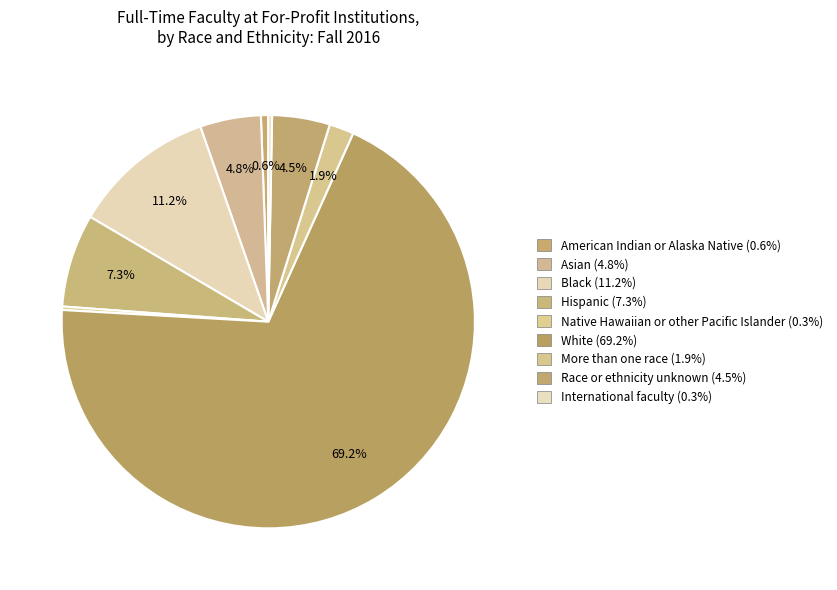

How many slices are in this pie chart?

9